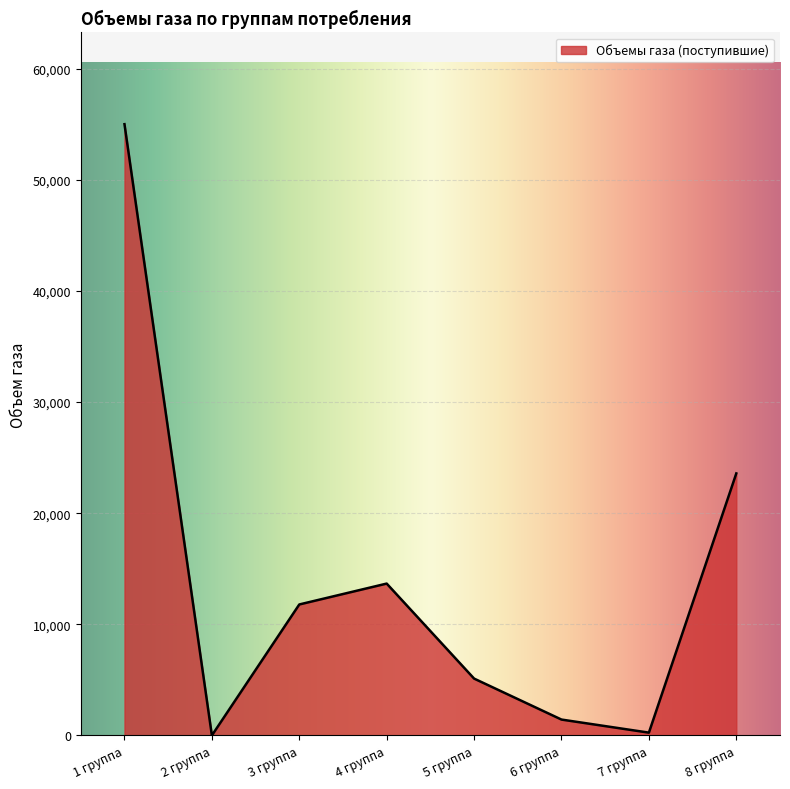

What is the difference between the maximum and minimum values?

55000.0